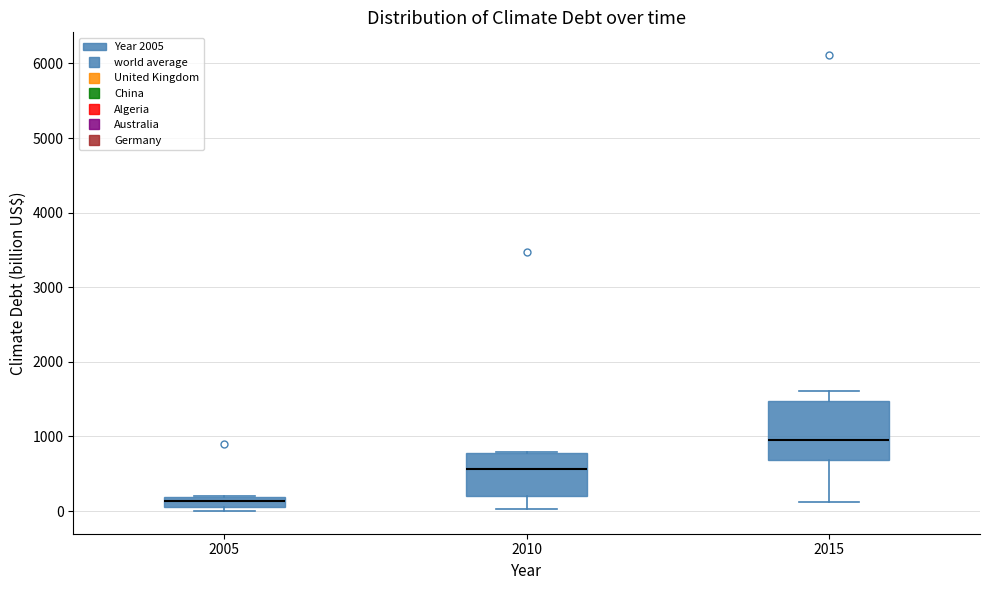

Which box's median line is the lowest?

2005